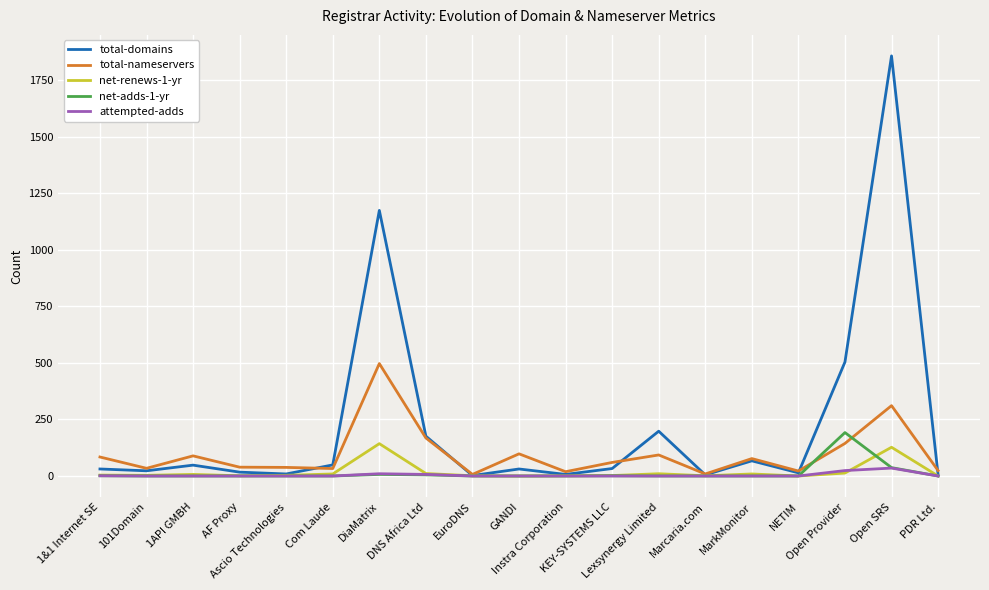

At how many categories does at least one series exceed 1265?

1